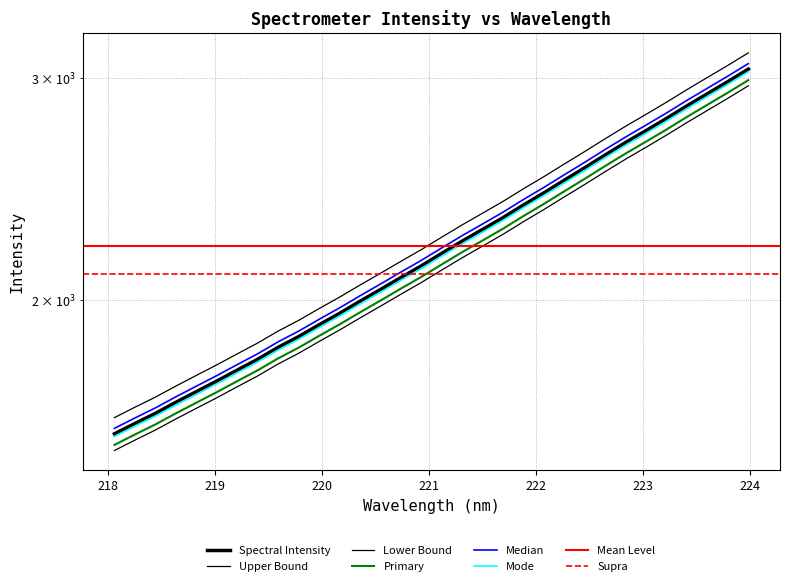

What is the minimum value shown in the chart?

1583.6